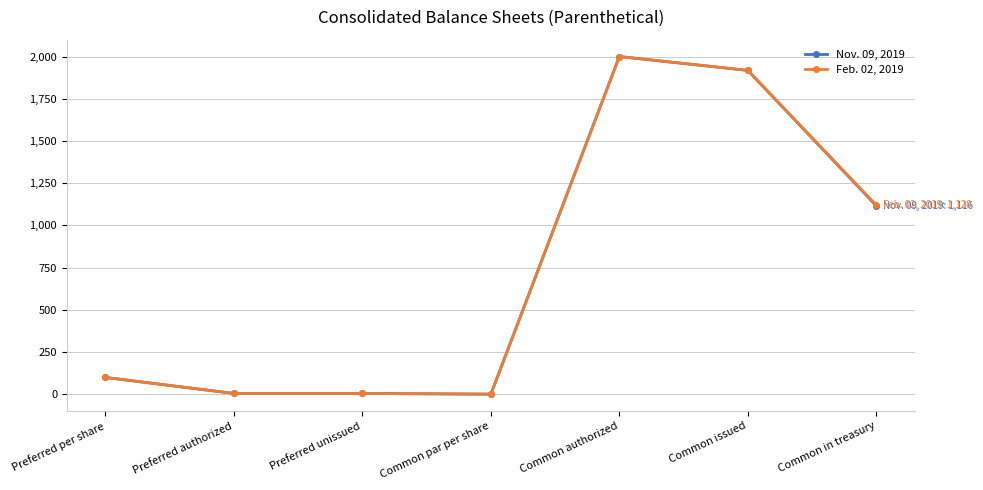

What is the value of the Nov. 09, 2019 point at the 1st from the left?

100